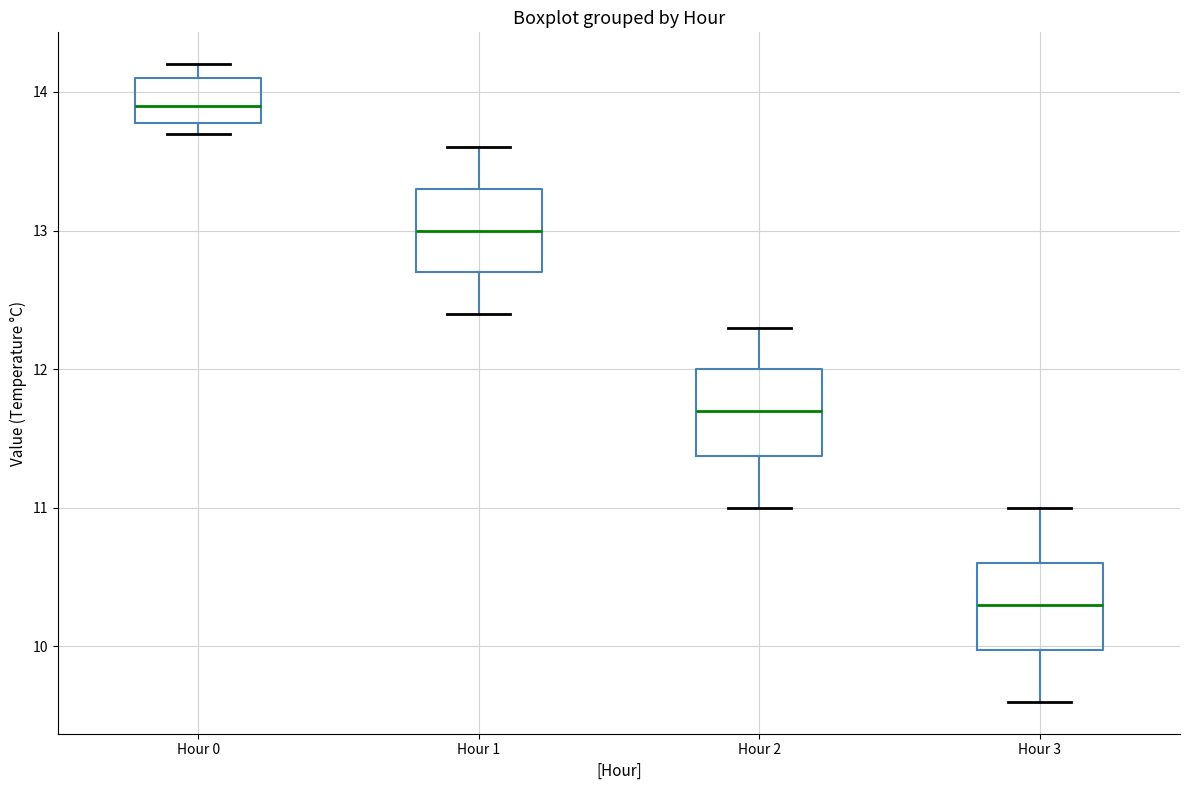

Where does the median line of the box for Hour 0 sit on the y-axis? The values are not printed on the chart, so give them approximately, as read against the axis.

13.9